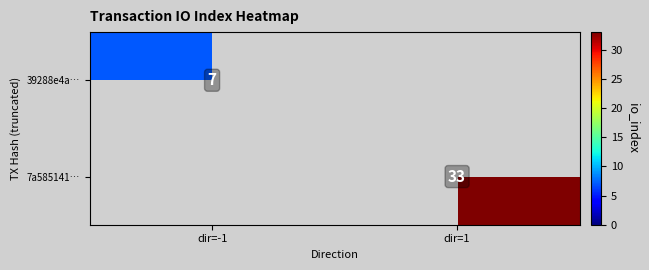

Is it true that 39288e4a… equals 11.2 at dir=-1?

False